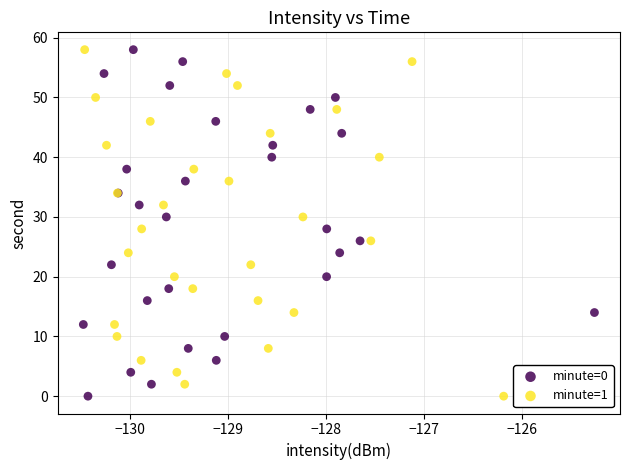

What are all the series names shown in the legend?

minute=0, minute=1